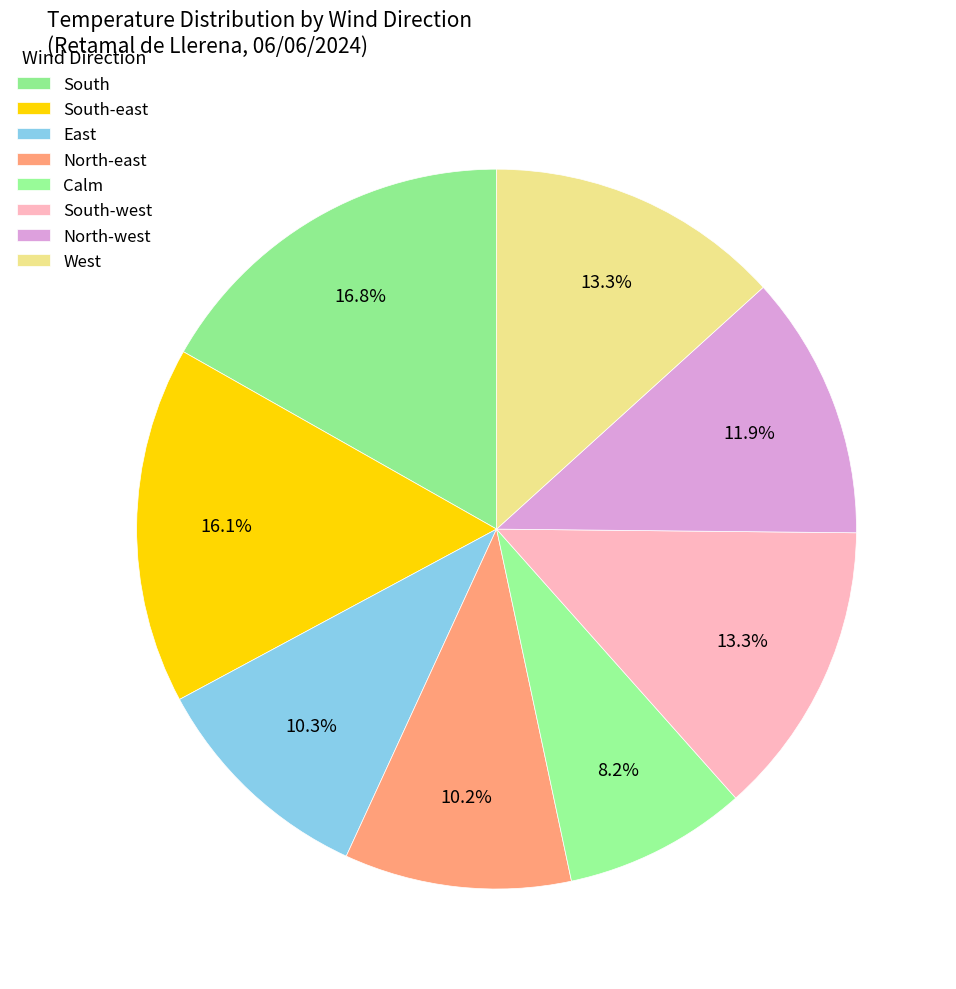

Is there any slice that represents more than half of the pie?

No